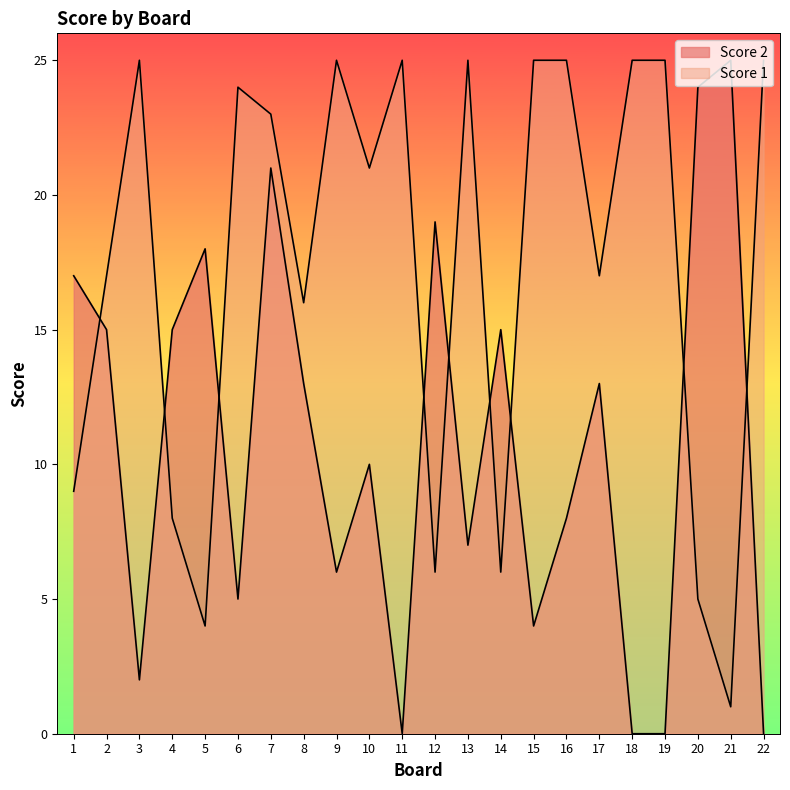

How many interior local peaks does the Score 1 series have?

5